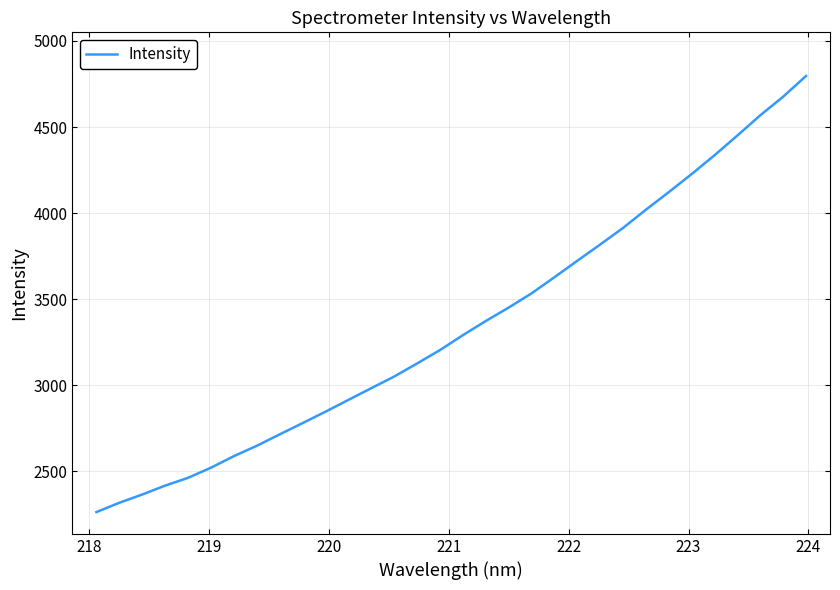

What is the smallest value displayed?

2263.5